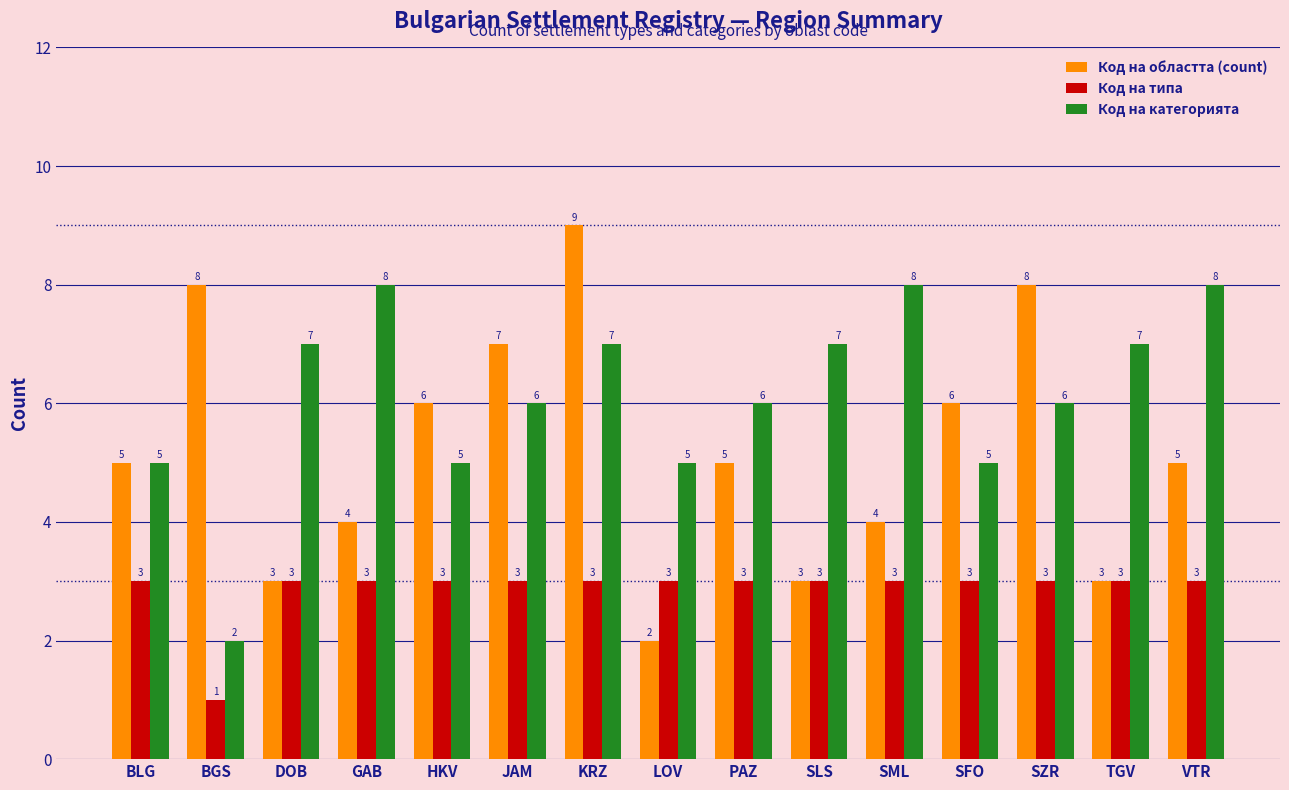

What is the difference between the highest and lowest values at SFO?

3